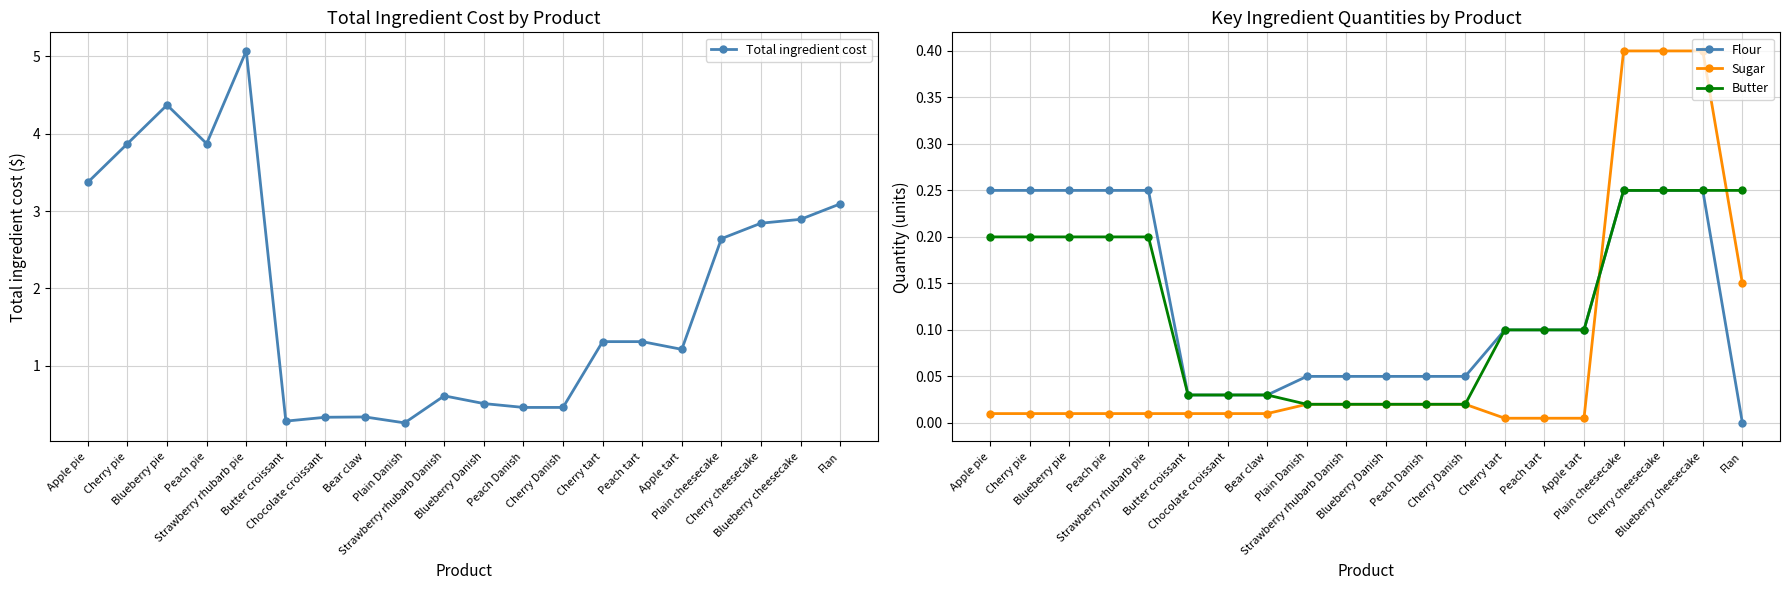

True or false: Butter and Sugar intersect in this chart.

True